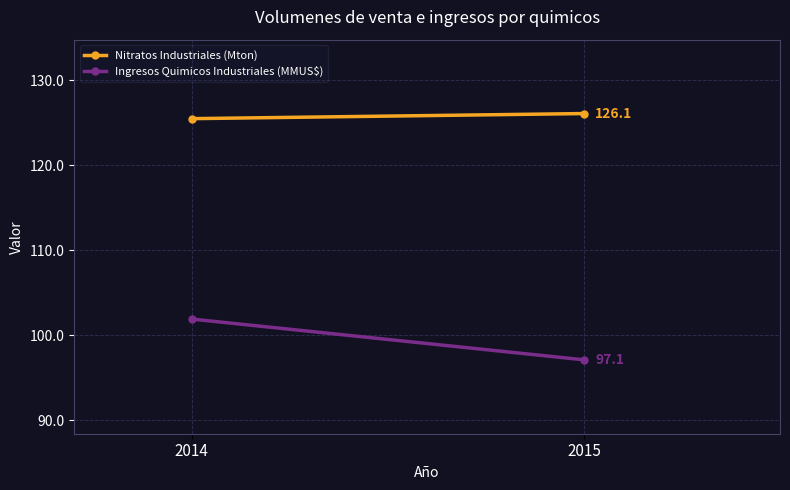

How many Nitratos Industriales (Mton) values are between 125 and 126?

1